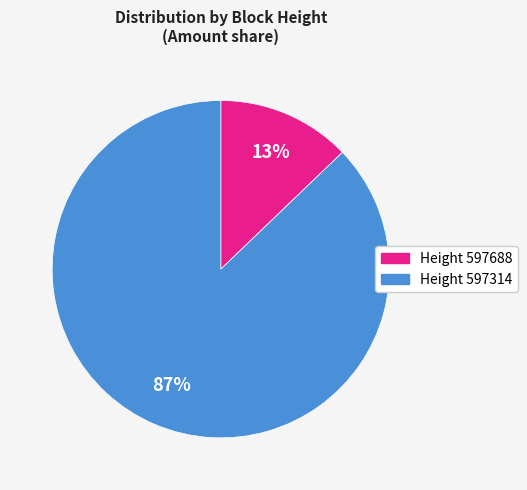

To the nearest percent, what is the average slice percentage?

50%